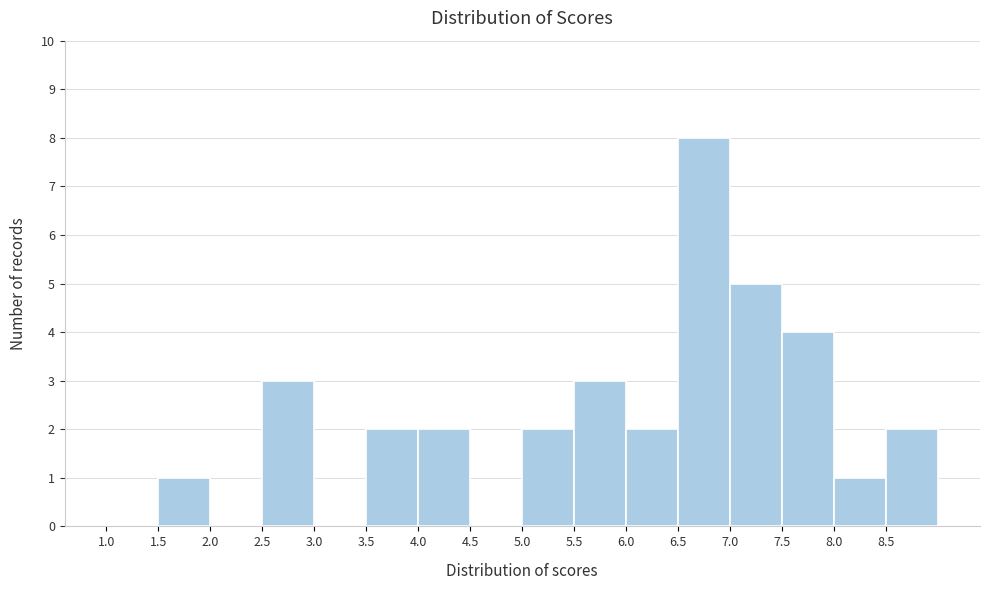

Reading left to right, transcribe this chart: for each bar, give the range it covers on the x-axis and its height. The values are not printed on the chart, so give them approximately, as read against the axis.

1.0 to 1.5: 0
1.5 to 2.0: 1
2.0 to 2.5: 0
2.5 to 3.0: 3
3.0 to 3.5: 0
3.5 to 4.0: 2
4.0 to 4.5: 2
4.5 to 5.0: 0
5.0 to 5.5: 2
5.5 to 6.0: 3
6.0 to 6.5: 2
6.5 to 7.0: 8
7.0 to 7.5: 5
7.5 to 8.0: 4
8.0 to 8.5: 1
8.5 to 9.0: 2